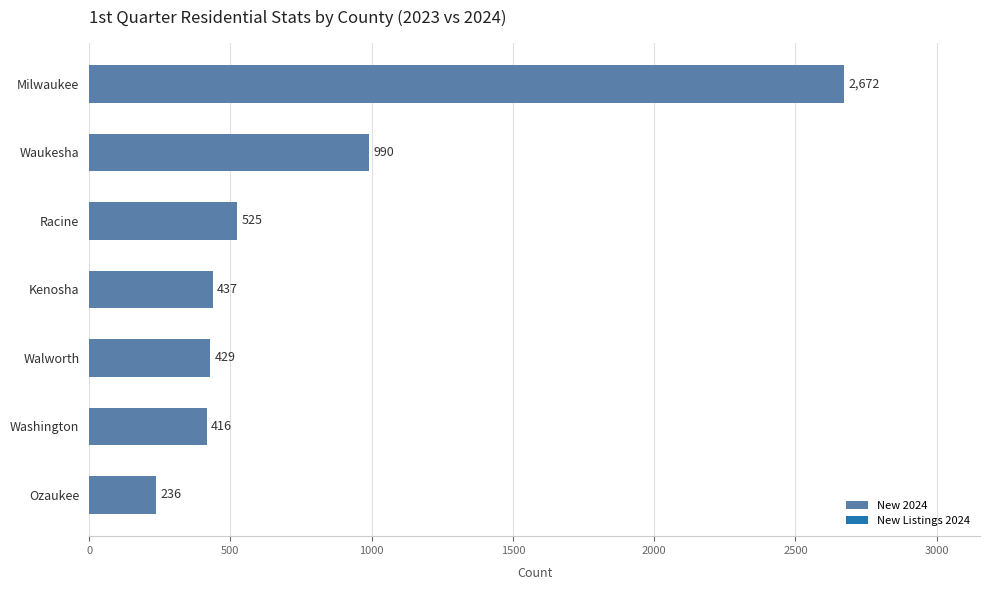

Count the number of data series in this chart.

1